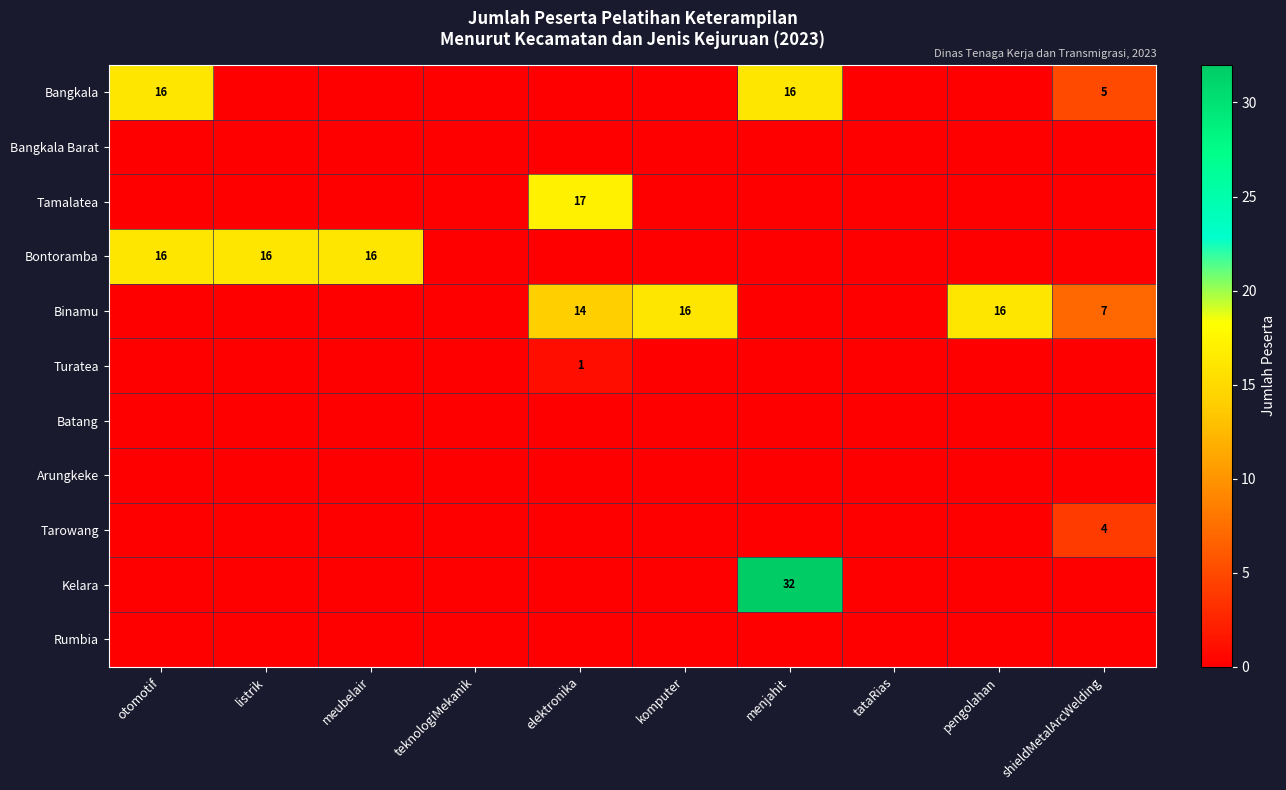

True or false: Binamu has a value of 9 at elektronika.

False